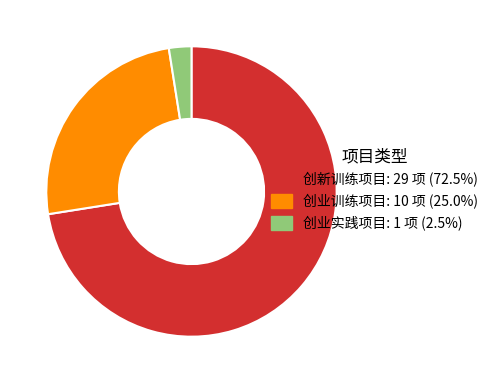

Rank the categories by value from lowest to highest.

创业实践项目, 创业训练项目, 创新训练项目